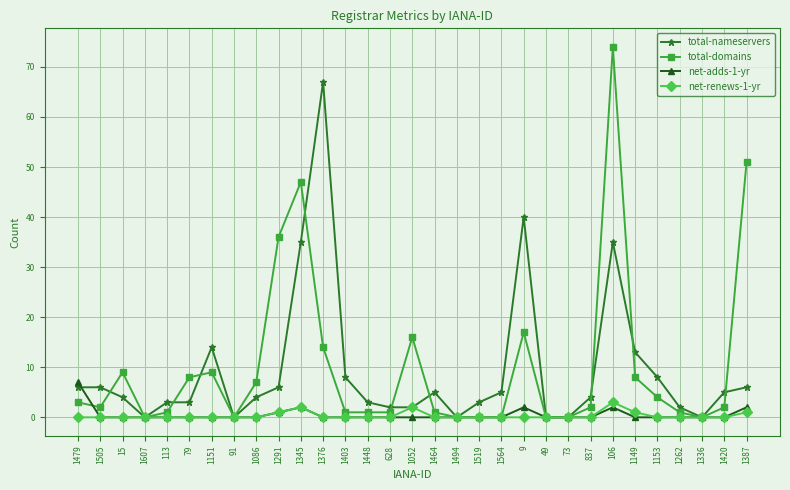

What is the label of the 12th point from the right?

1564